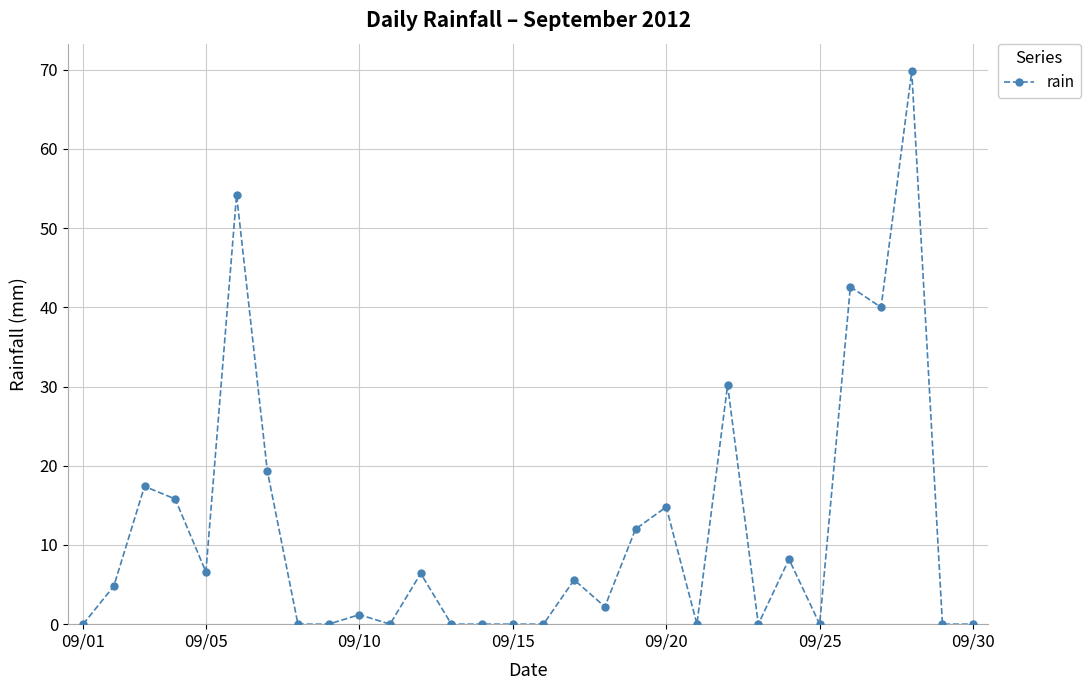

True or false: there are more than 2 points higher than both neighbors.

True